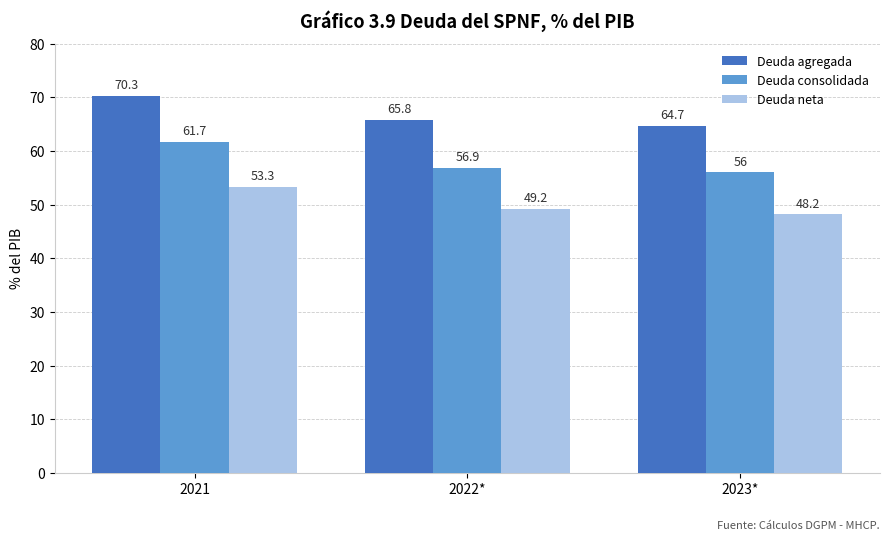

What is the average value of the Deuda agregada series?

66.9